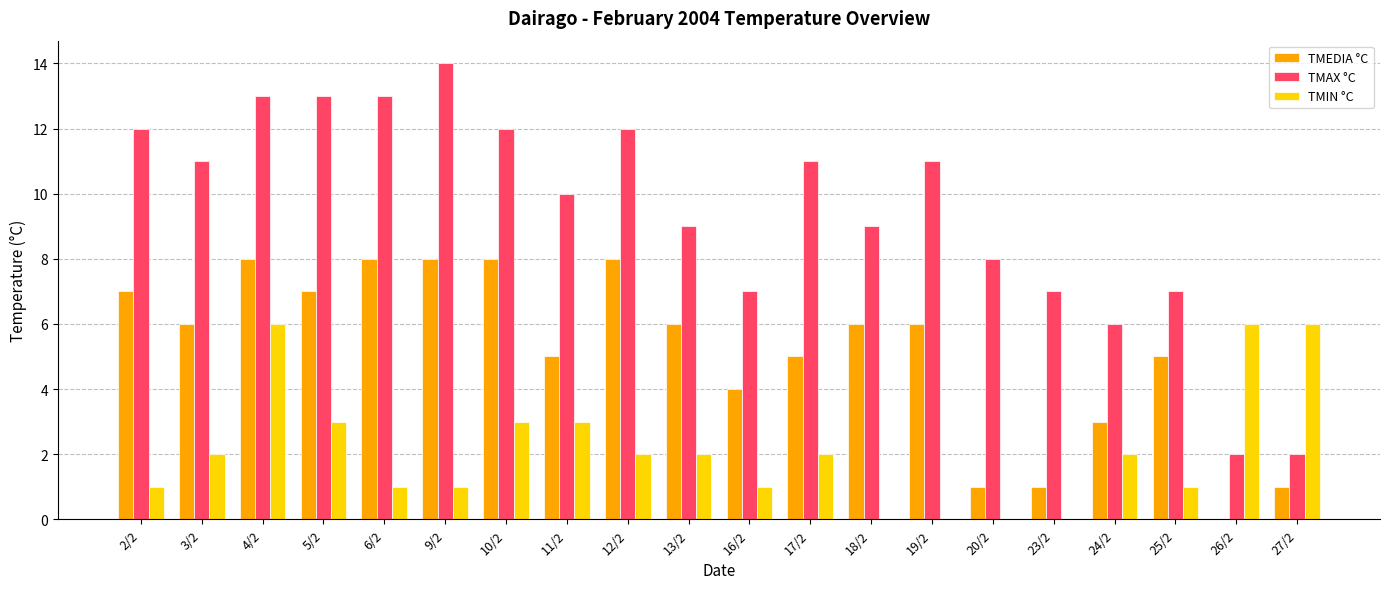

How many distinct data groups are displayed?

3